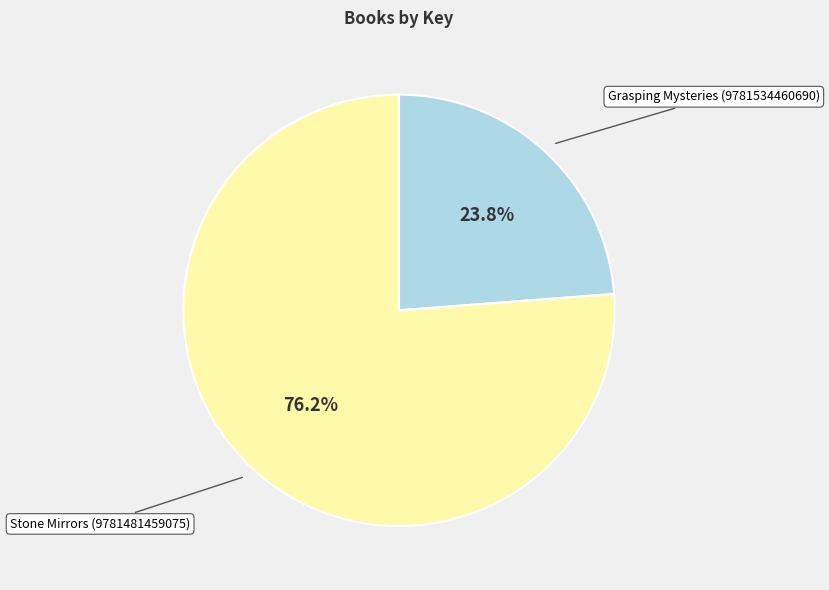

Is there any slice that represents more than half of the pie?

Yes